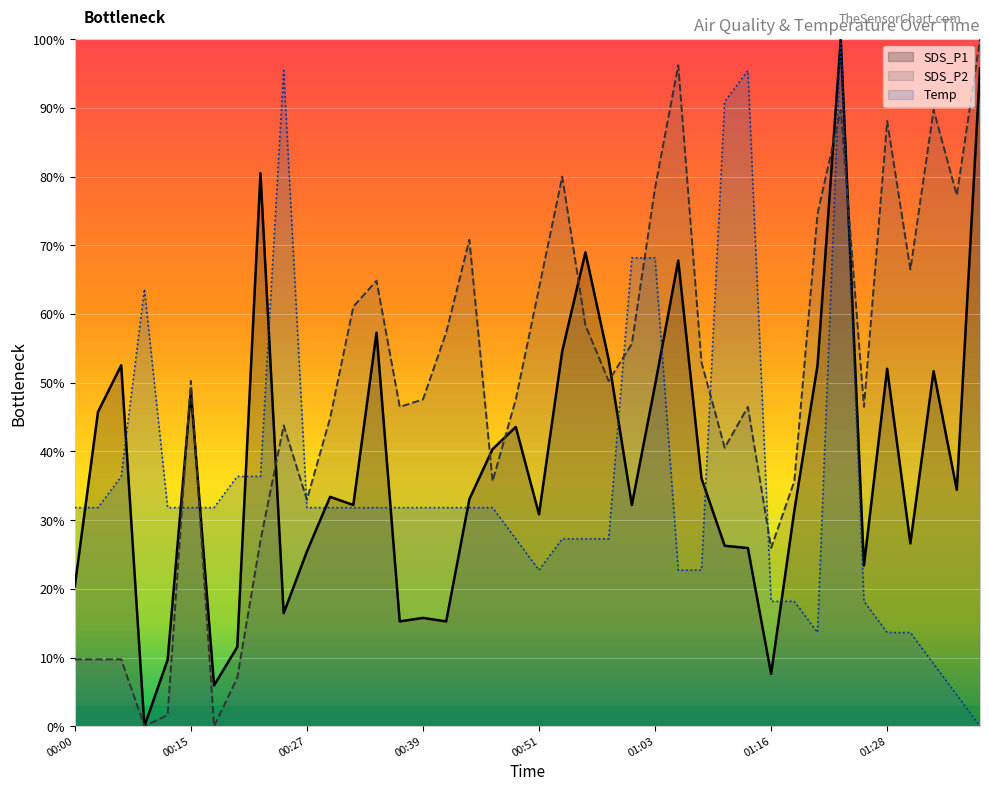

At which label is Temp closest to 50?

00:04